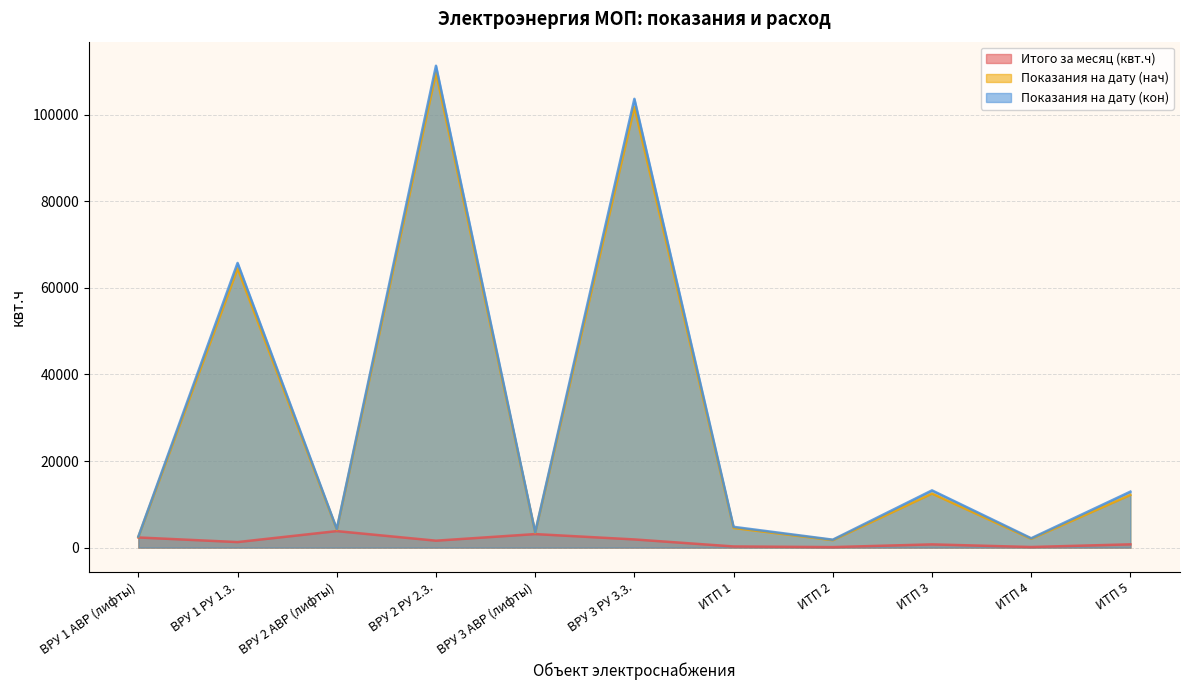

At which label does Итого за месяц (квт.ч) reach its minimum?

ИТП 2